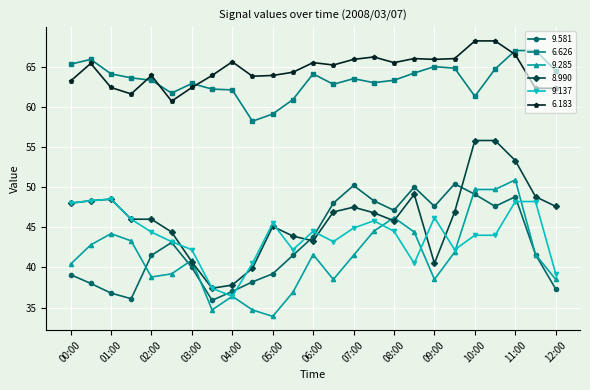

True or false: 8.990 and 6.183 intersect in this chart.

False